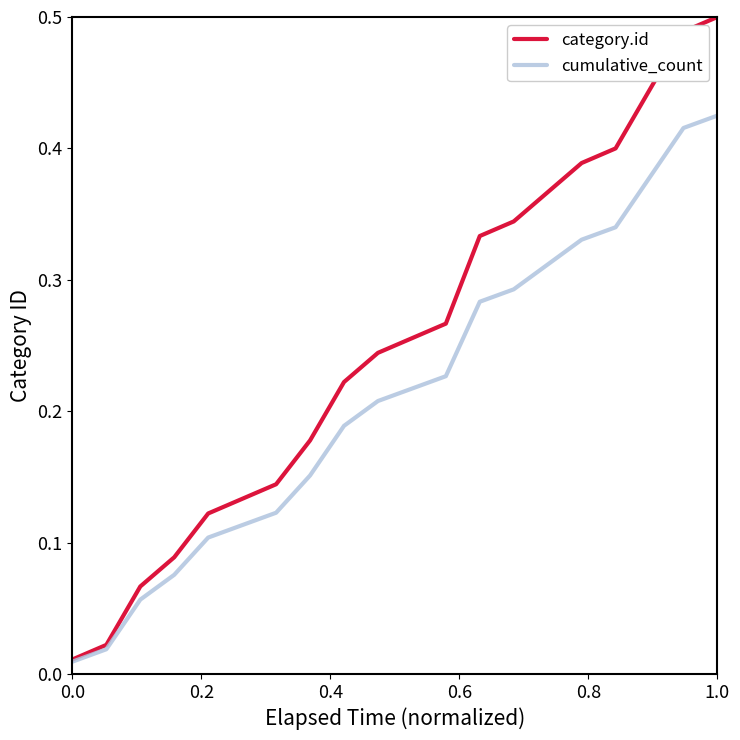

List the series in order of their peak value, lowest first.

cumulative_count, category.id